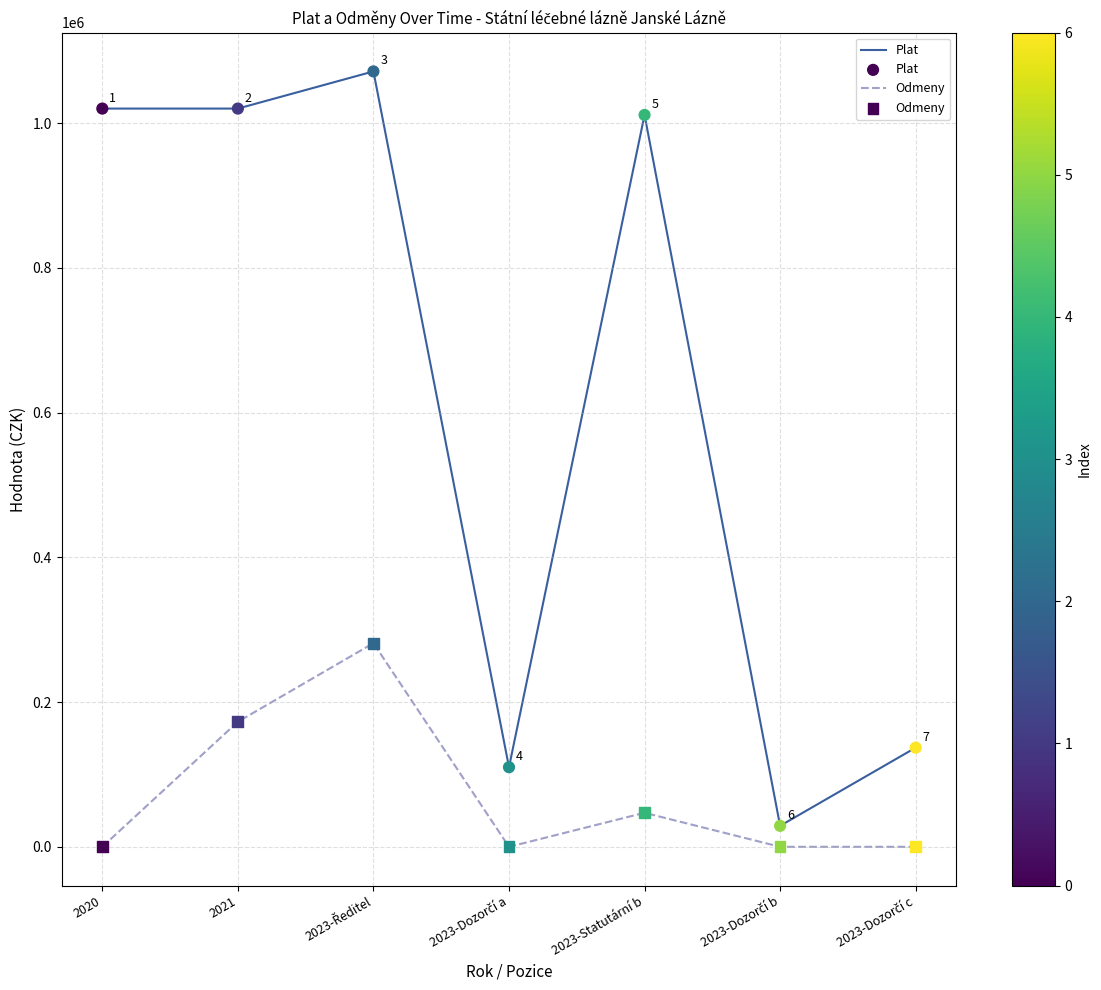

Which series has the largest total across all categories?

Plat